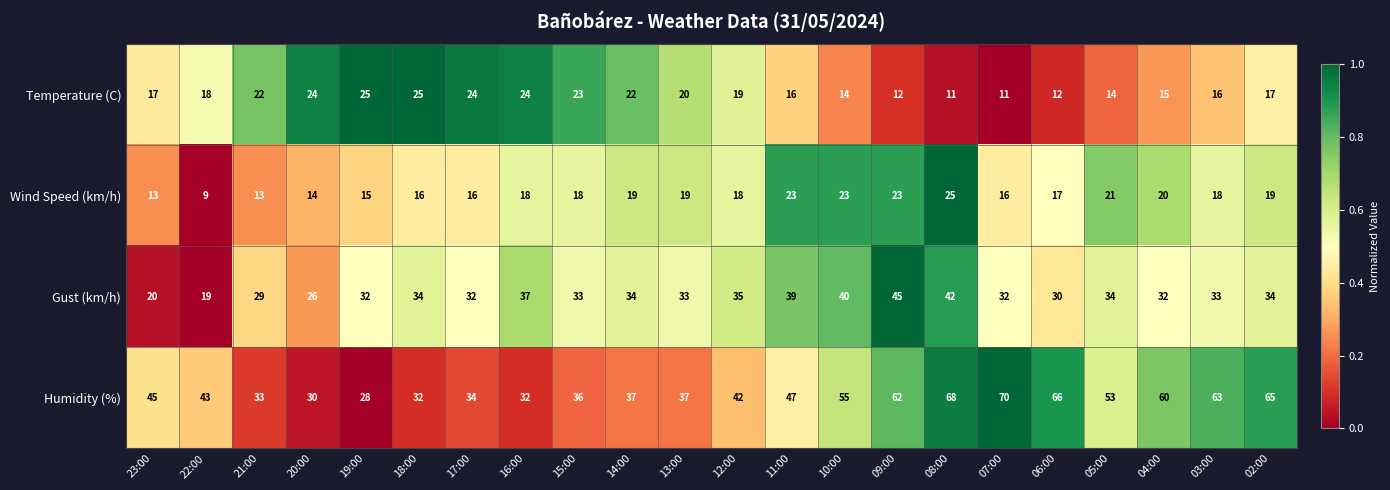

What is the sum of the Gust (km/h) values at 17:00 and 10:00?

72